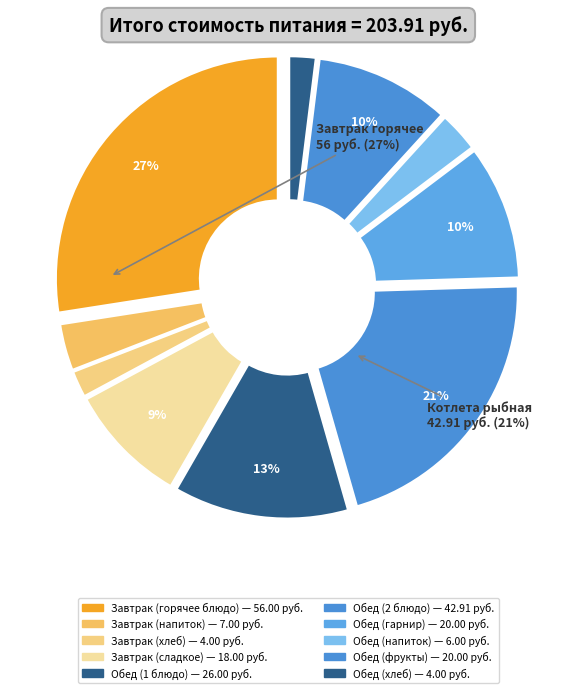

Count the number of slices in the pie.

10